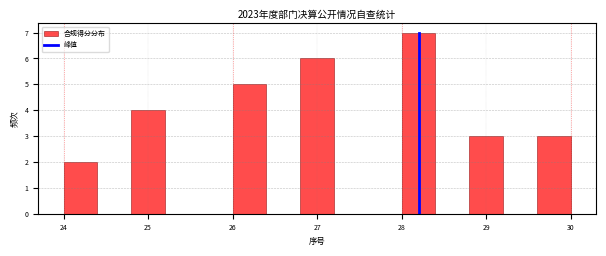

What is the height of the bar covering 28.0 to 28.4 on the x-axis? The values are not printed on the chart, so give them approximately, as read against the axis.

7